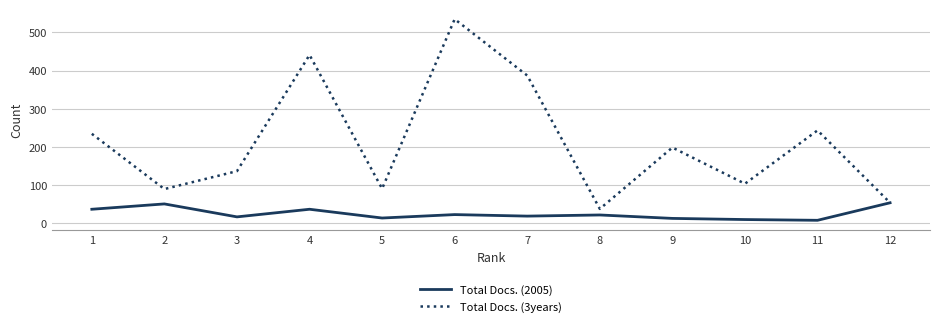

Which series has the largest total across all categories?

Total Docs. (3years)